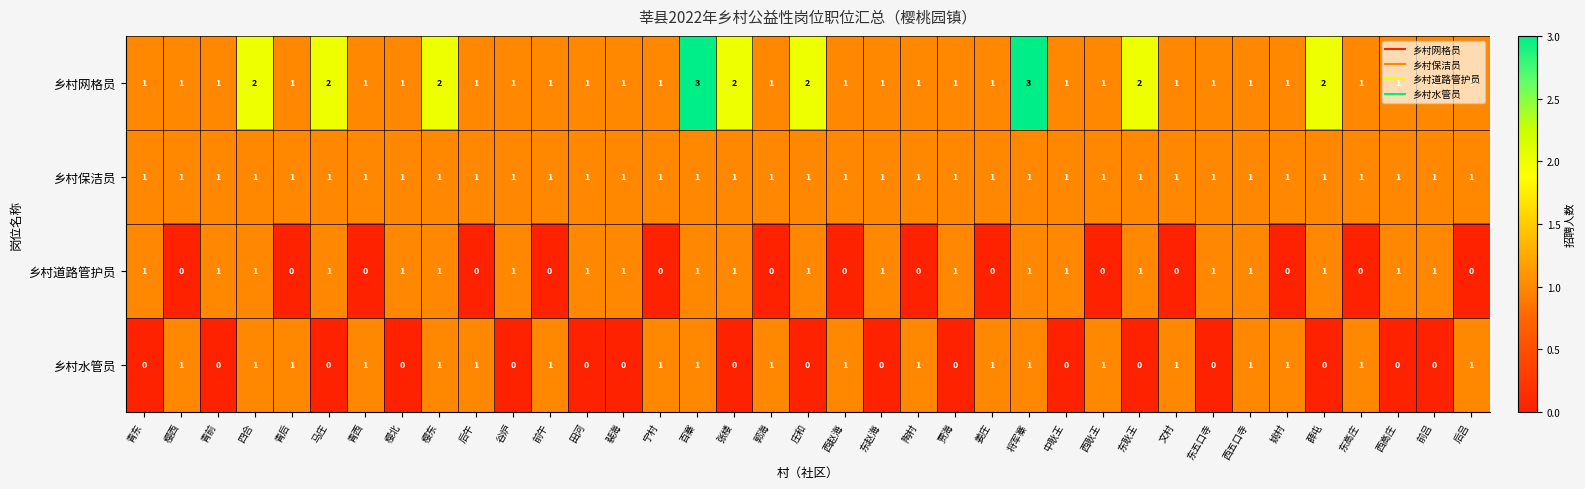

How many 乡村网格员 values are between 1 and 2?

35